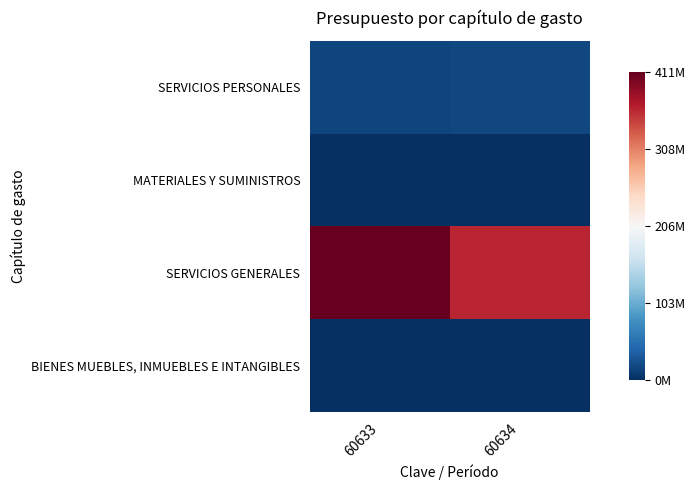

Reading left to right, what are all the values shown in this chart?

SERVICIOS PERSONALES: 60633=17028011.4	60634=18351846.9
MATERIALES Y SUMINISTROS: 60633=412568.0	60634=412568.0
SERVICIOS GENERALES: 60633=410882992.0	60634=362283849.7
BIENES MUEBLES, INMUEBLES E INTANGIBLES: 60633=1835000.0	60634=1835000.0